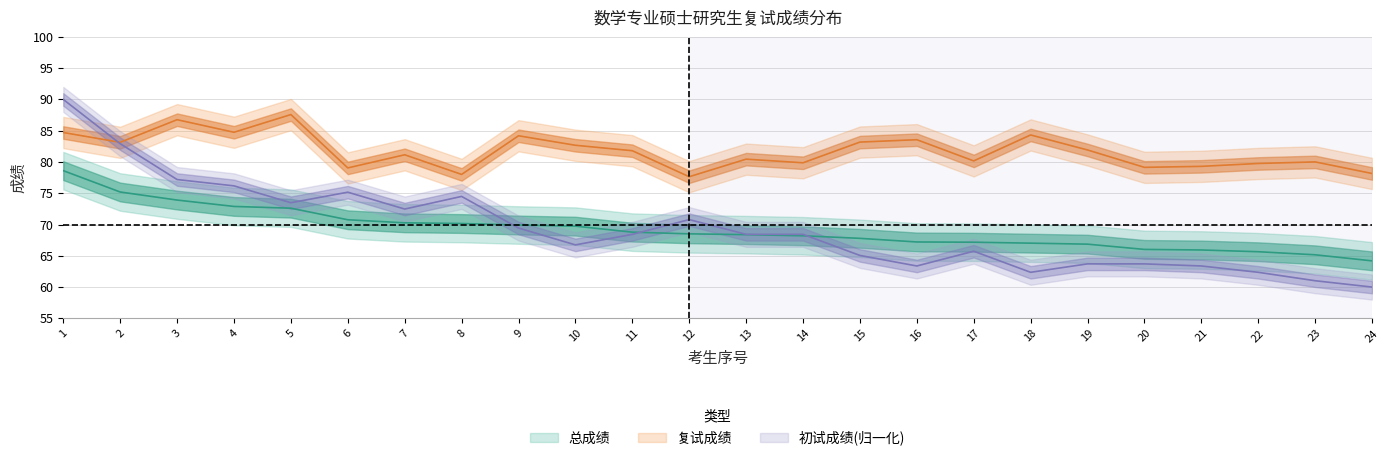

How many times do 复试成绩 and 初试成绩 cross each other?

1